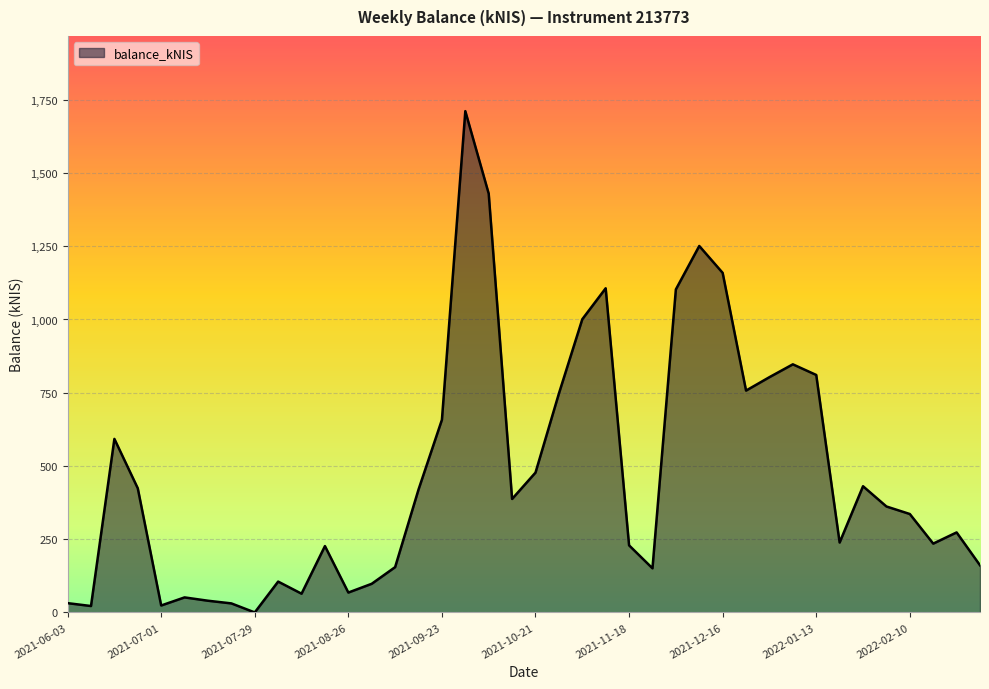

How many values are below 361?

20